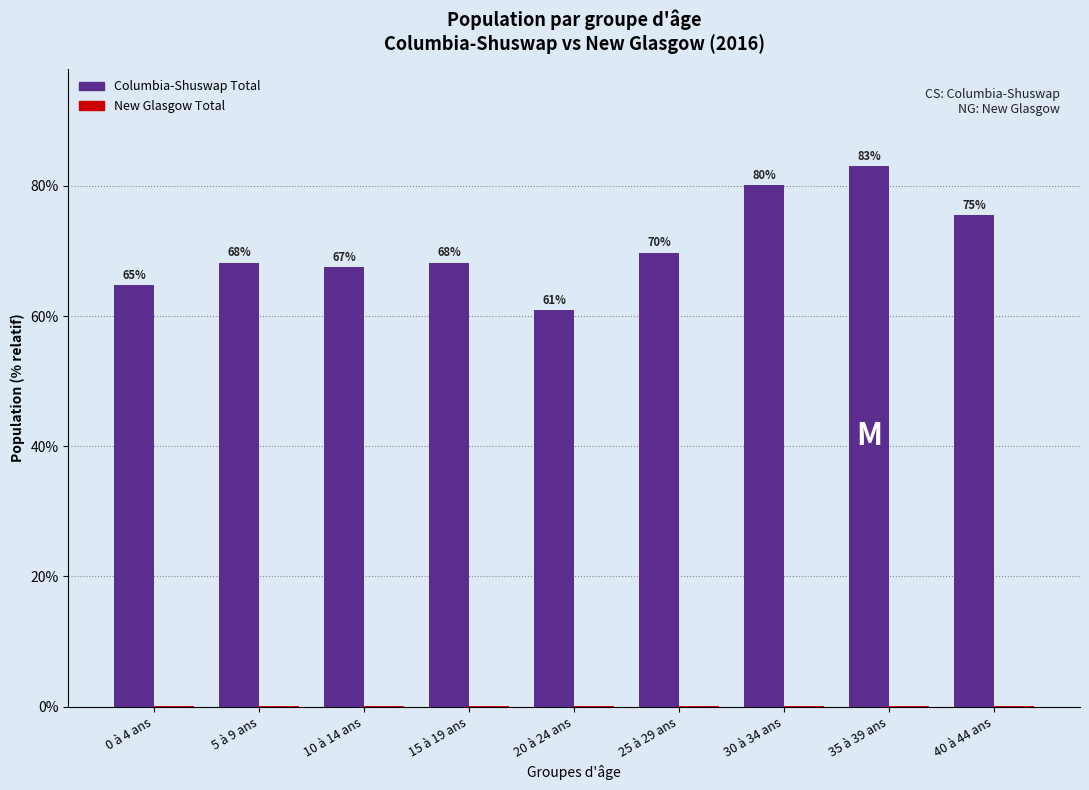

Between 0 à 4 ans and 10 à 14 ans, which series saw the biggest shift?

Columbia-Shuswap Total